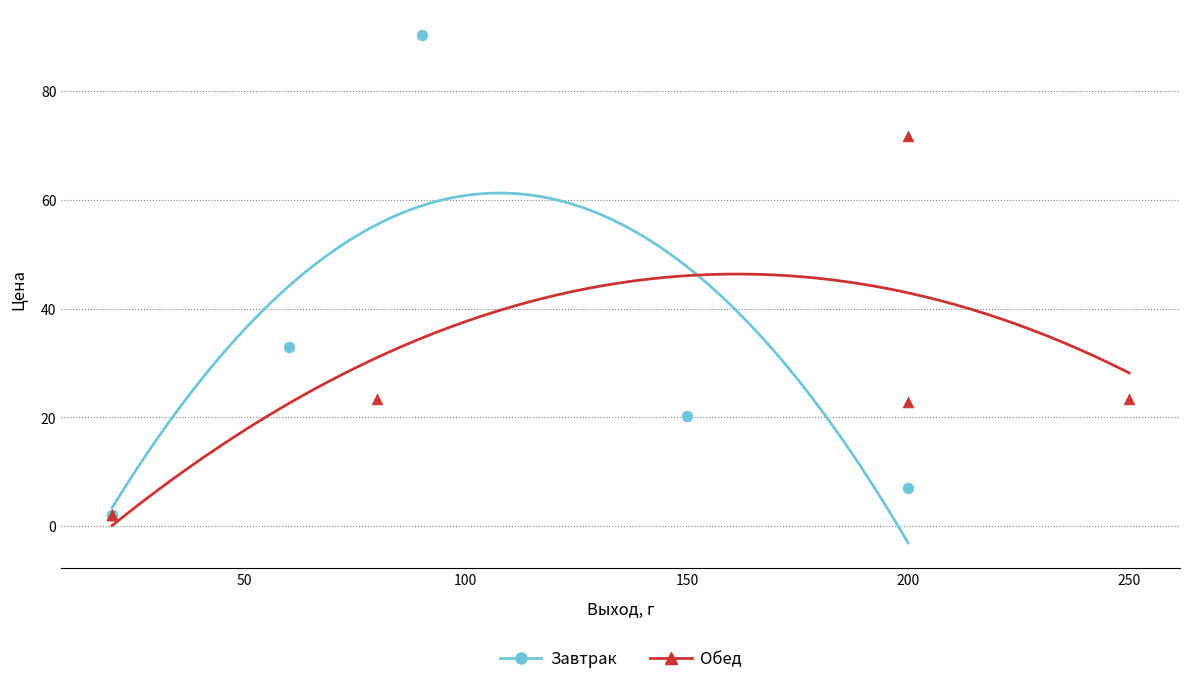

What are all the series names shown in the legend?

Завтрак, Обед